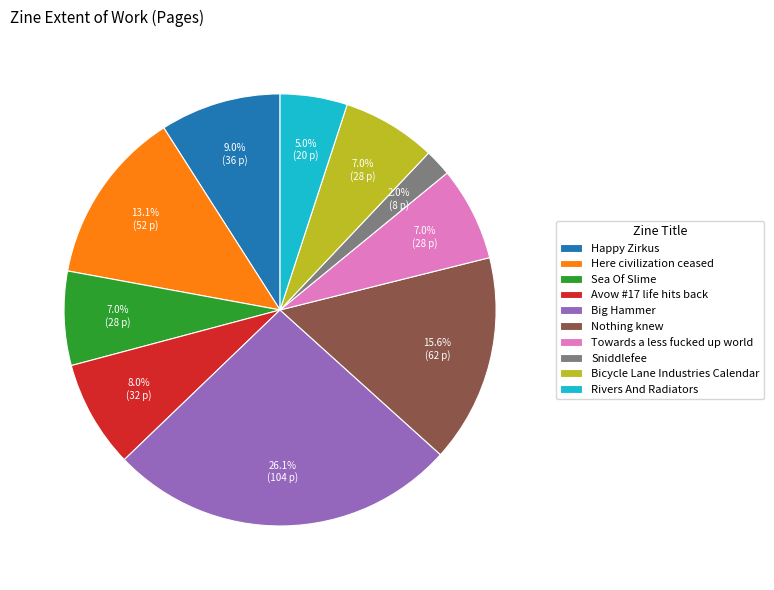

Is Avow #17 life hits back the majority of the pie?

No